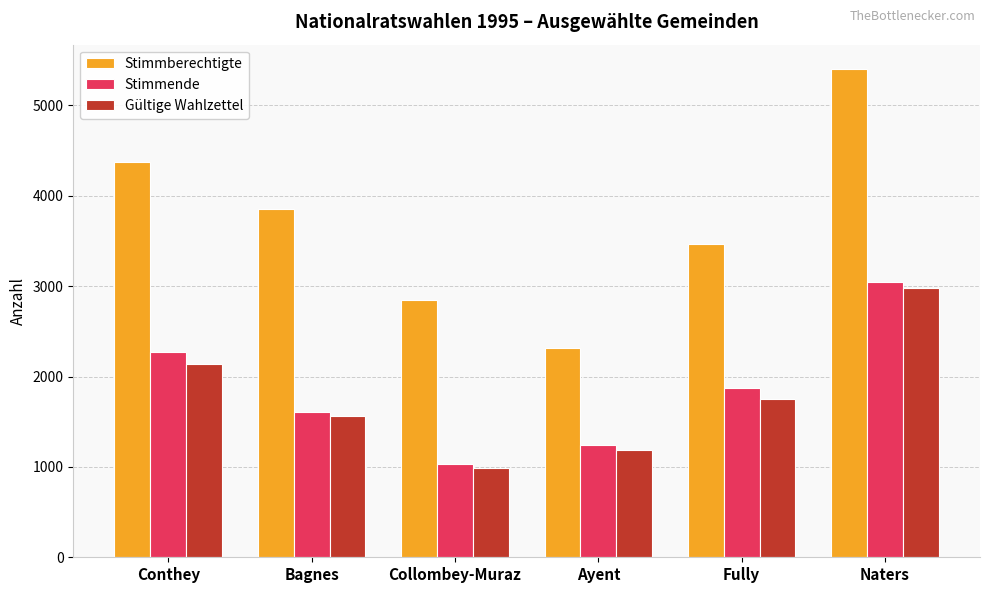

What is the total value across all series at Bagnes?

7023